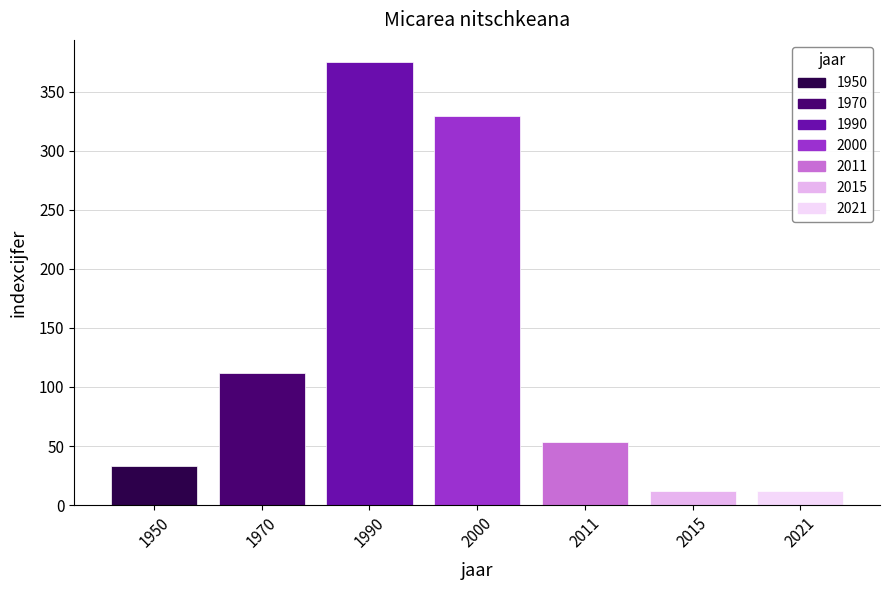

Are the bars horizontal?

No